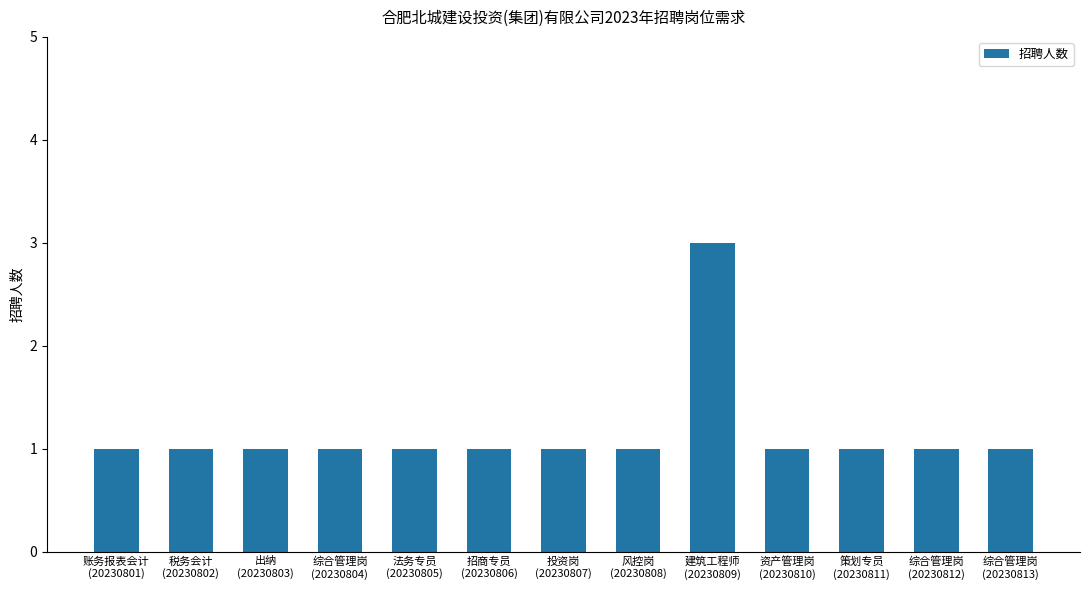

How many bars are there in total?

13